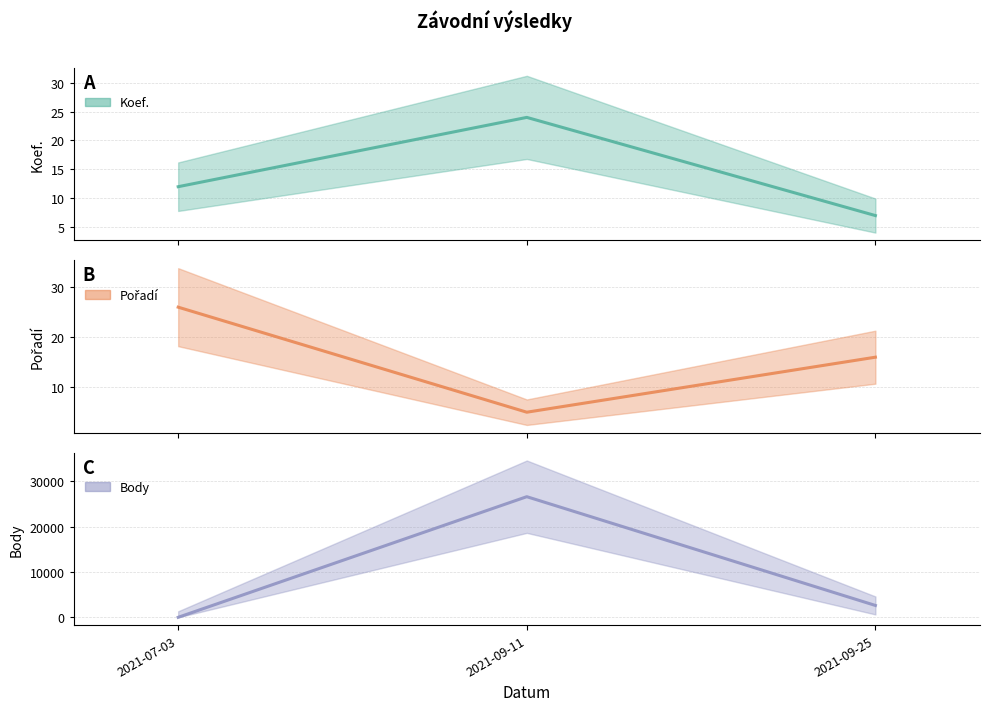

At which label is Body closest to 13315?

2021-09-25